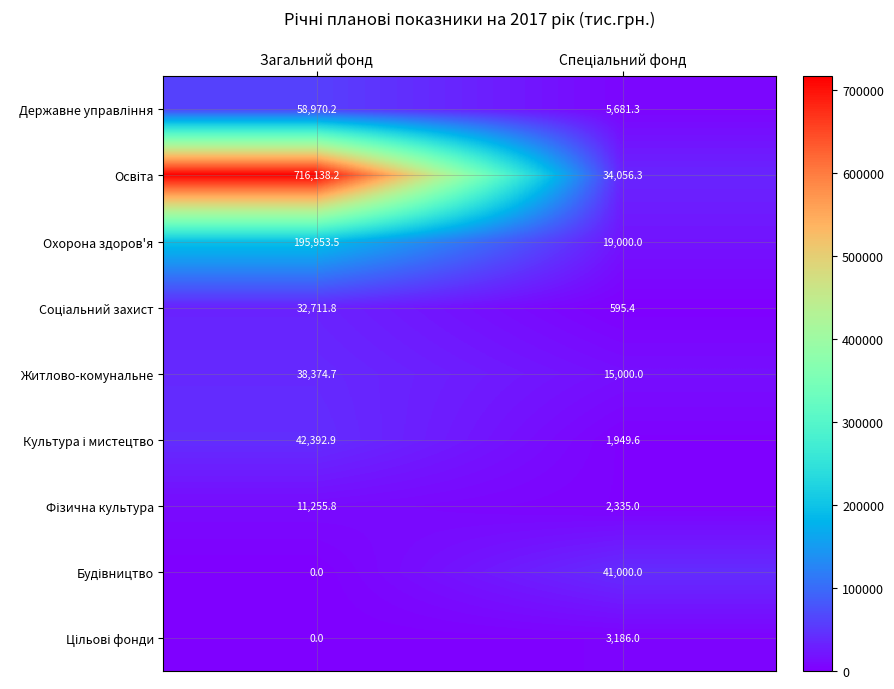

Which label corresponds to the largest value in the chart?

Загальний фонд